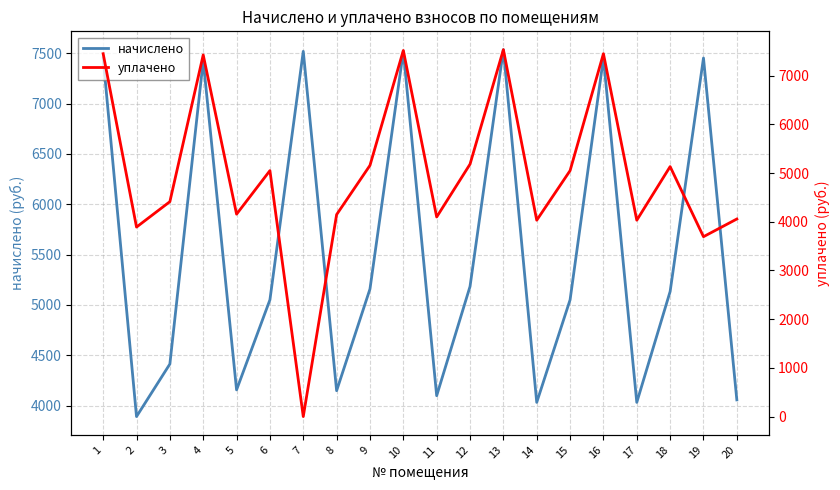

How many distinct data groups are displayed?

2